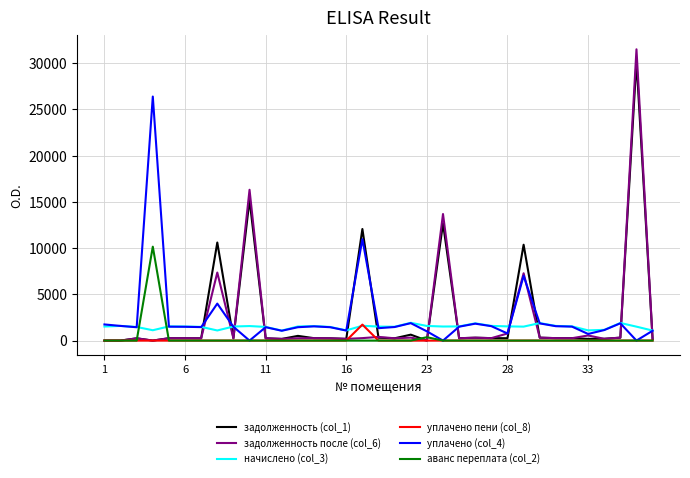

Is this an area chart (filled region under the line)?

No